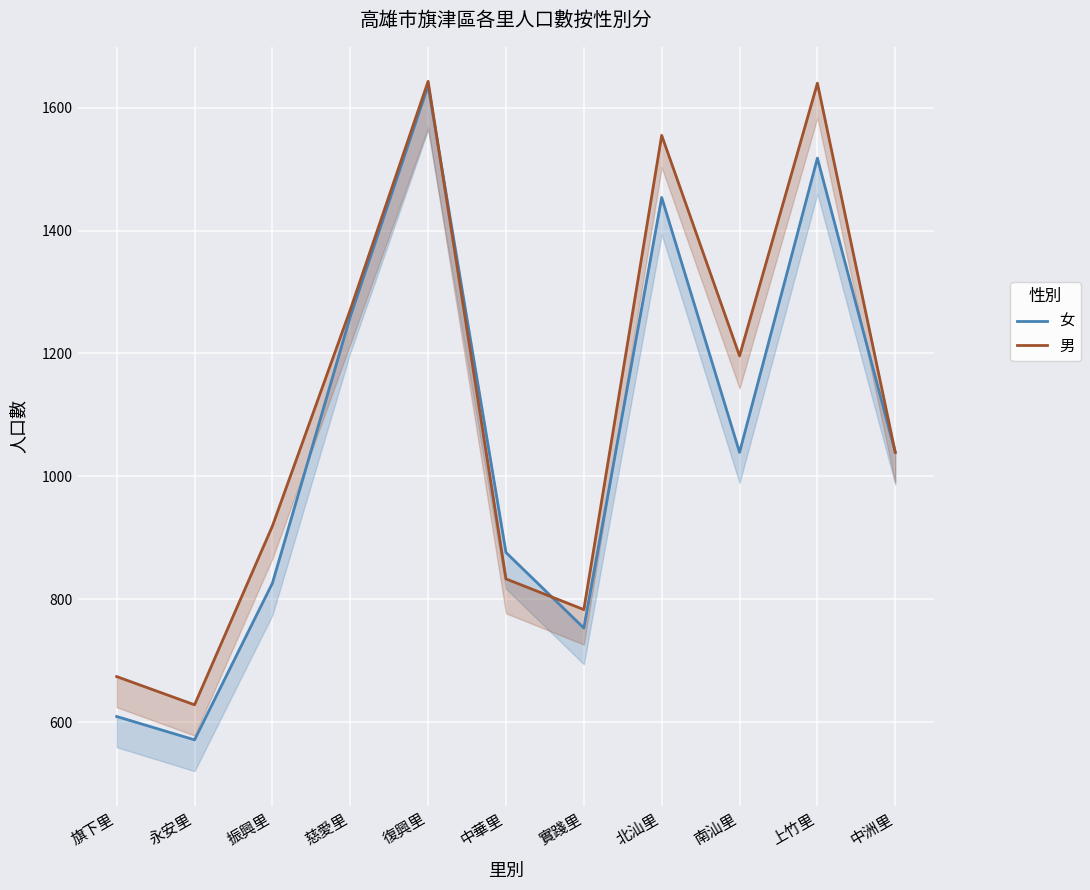

What is the label of the 6th point from the right?

中華里